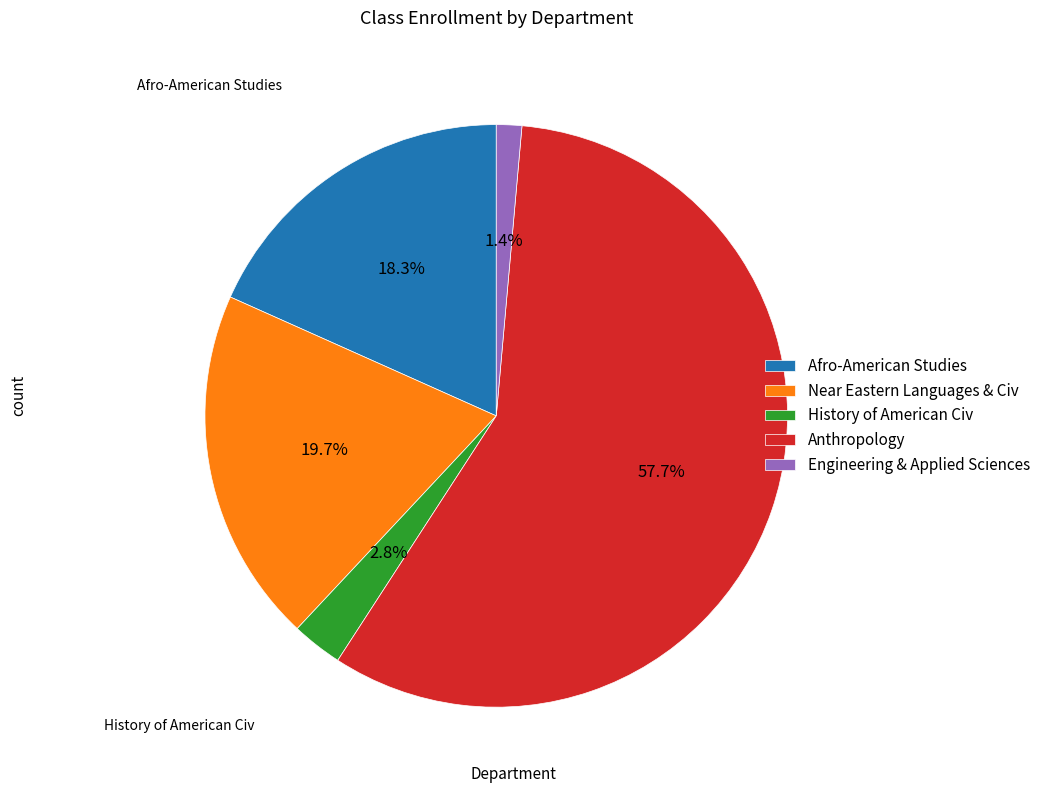

To the nearest percent, what percentage of the pie is Near Eastern Languages & Civ?

20%